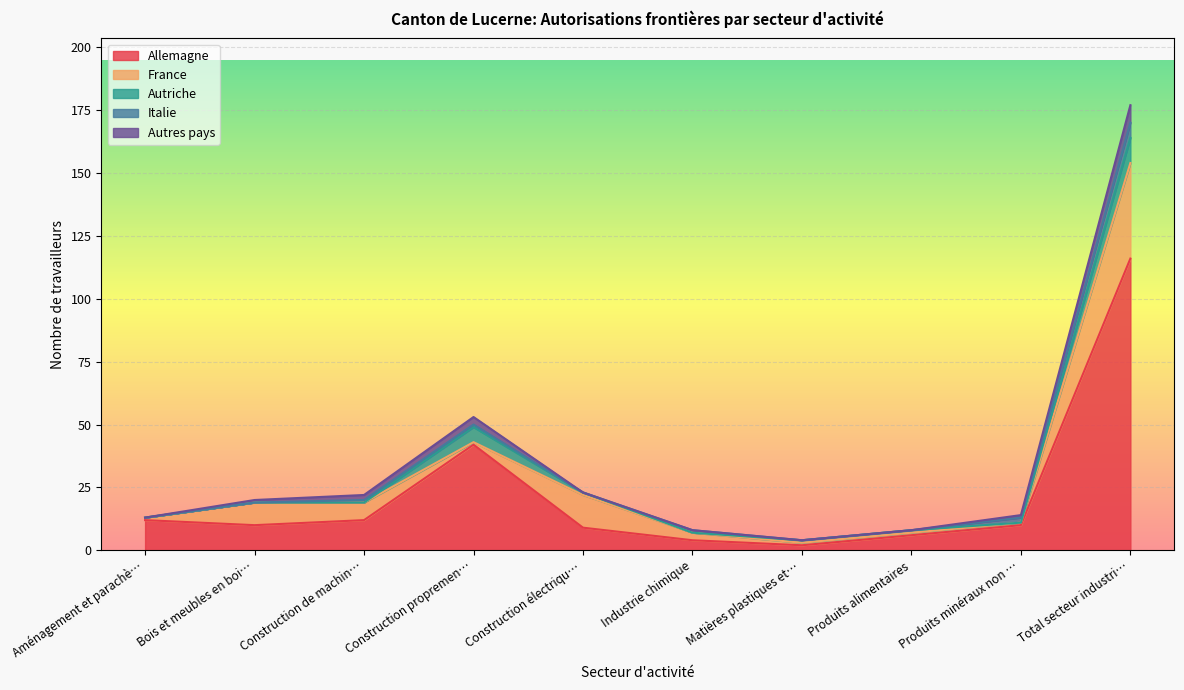

At which category is the sum across all series the highest?

Total secteur industri…